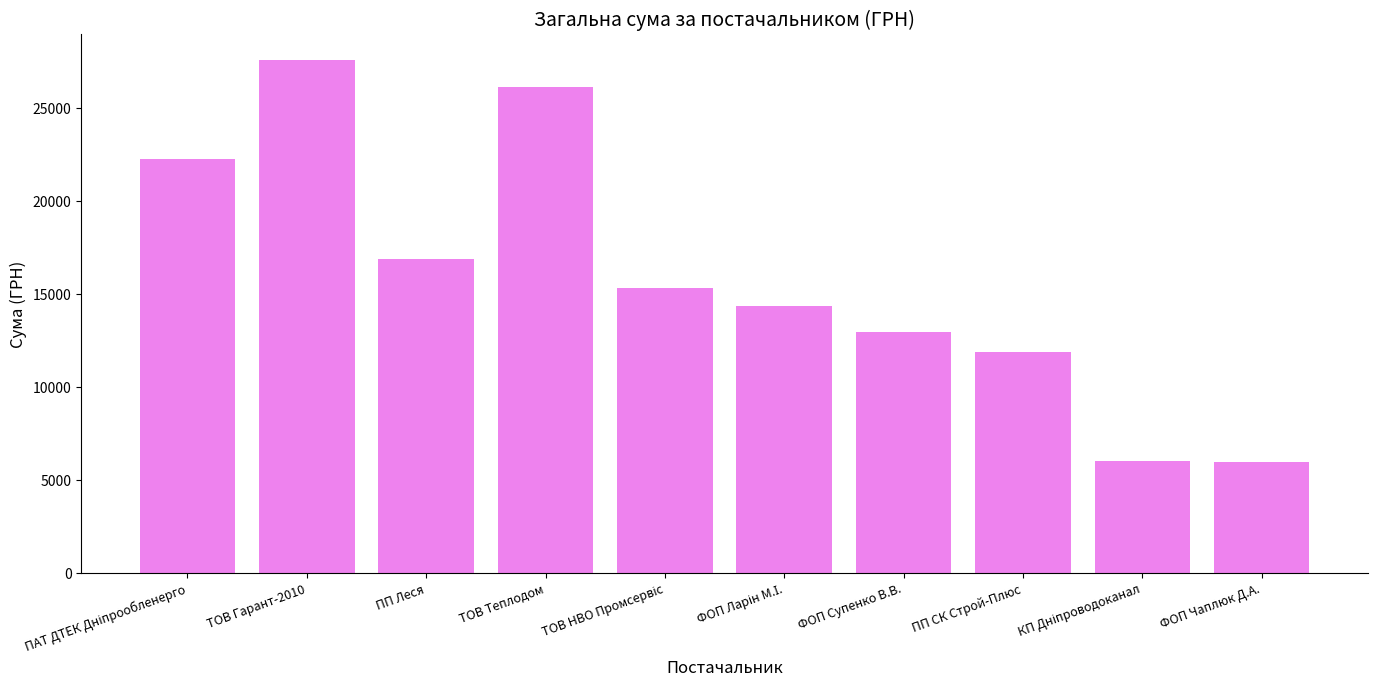

At which category does the chart reach its peak across all series?

ТОВ Гарант-2010